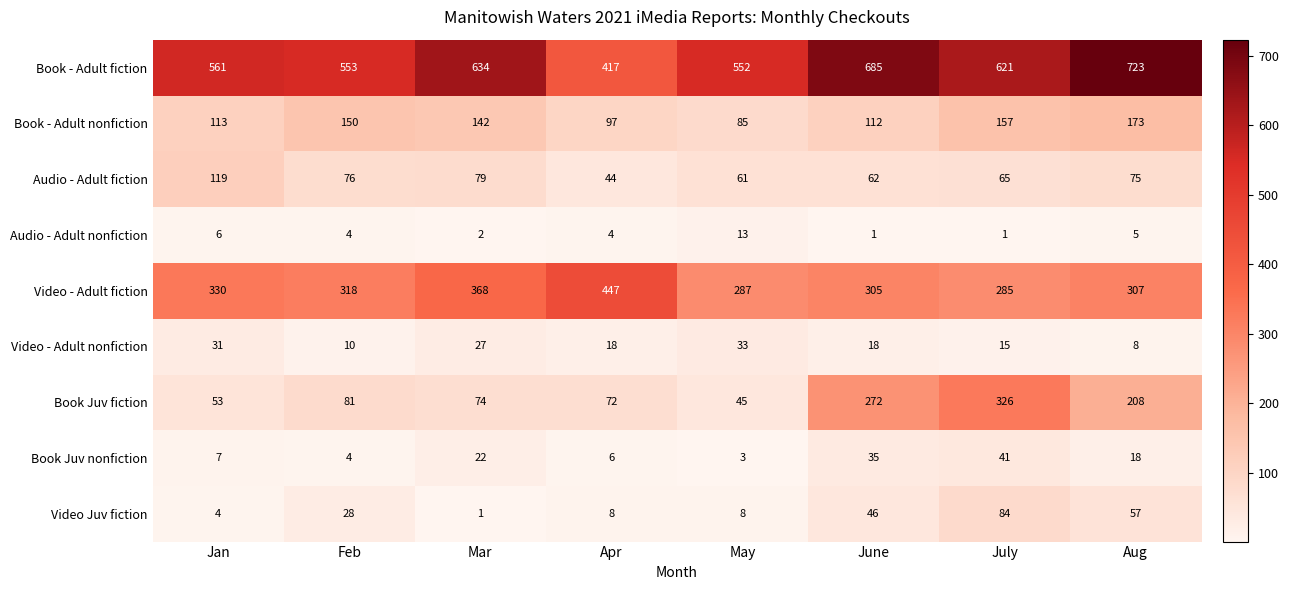

What is the difference between the second highest and minimum values in the Video - Adult fiction series?

83